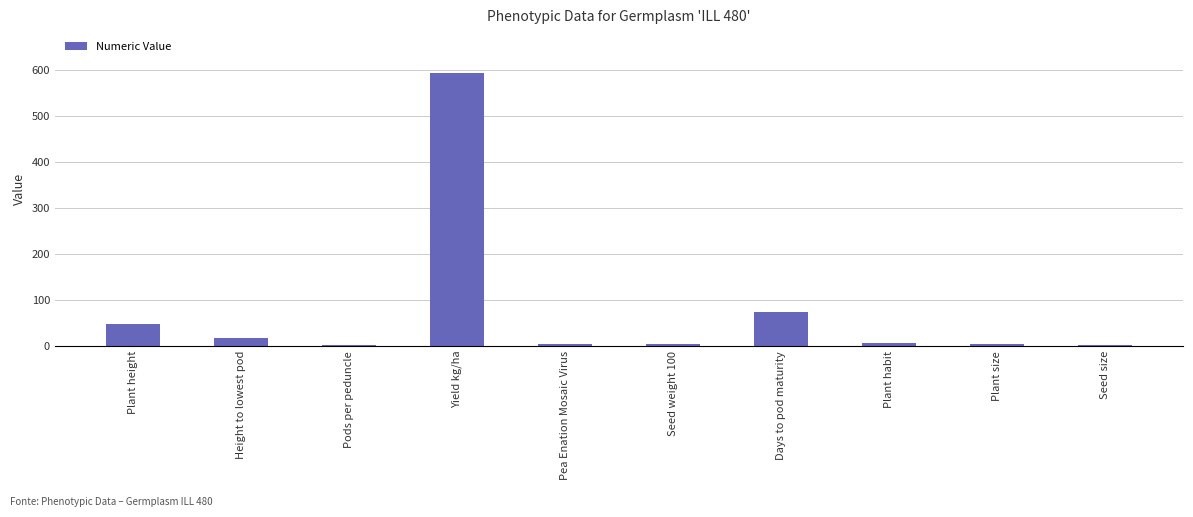

What is the sum of all values?

755.8